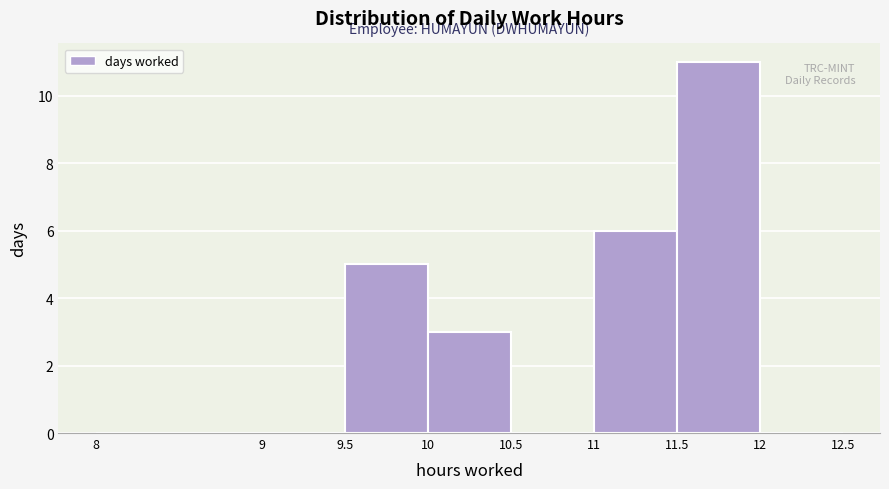

Reading left to right, transcribe this chart: for each bar, give the range it covers on the x-axis and its height. The values are not printed on the chart, so give them approximately, as read against the axis.

8 to 9: 0
9 to 9.5: 0
9.5 to 10: 5
10 to 10.5: 3
10.5 to 11: 0
11 to 11.5: 6
11.5 to 12: 11
12 to 12.5: 0